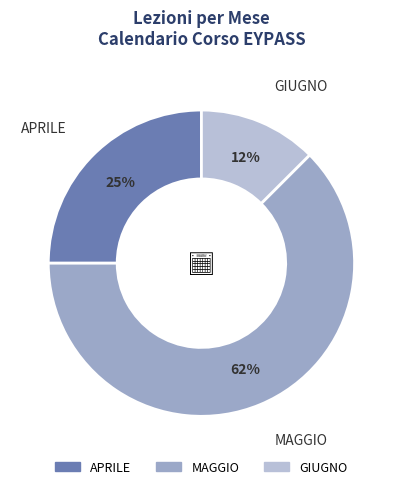

To the nearest percent, what percentage of the pie is APRILE?

25%